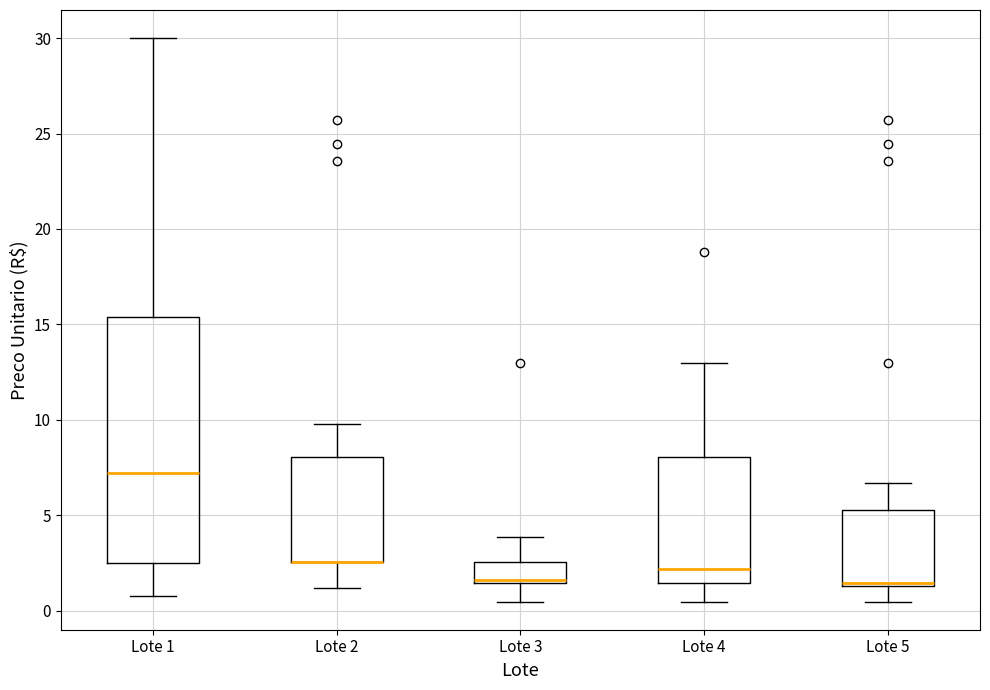

Comparing the boxes themselves (not the whiskers), which one is the tallest?

Lote 1